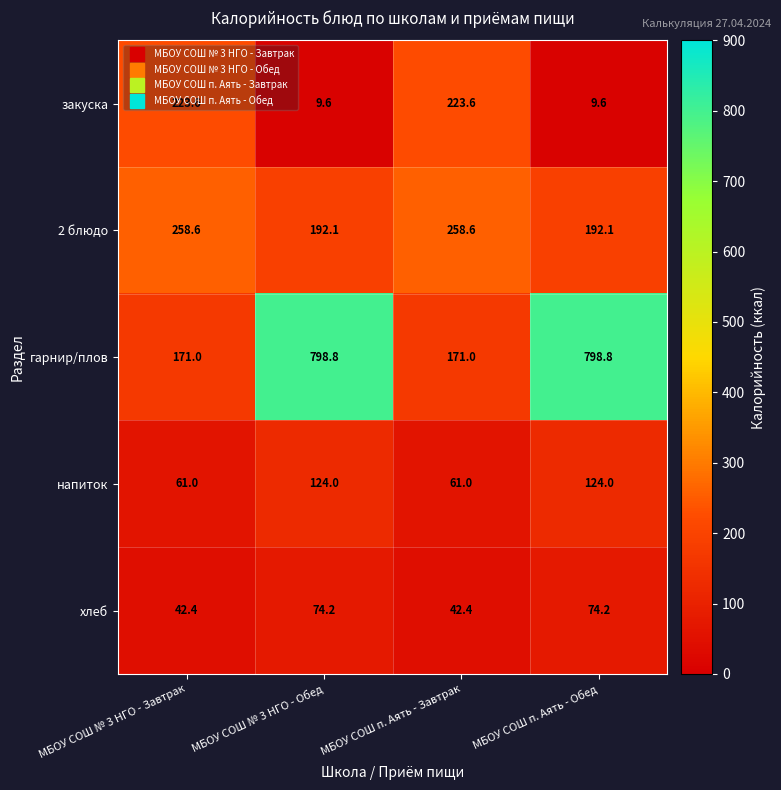

How many distinct data groups are displayed?

5